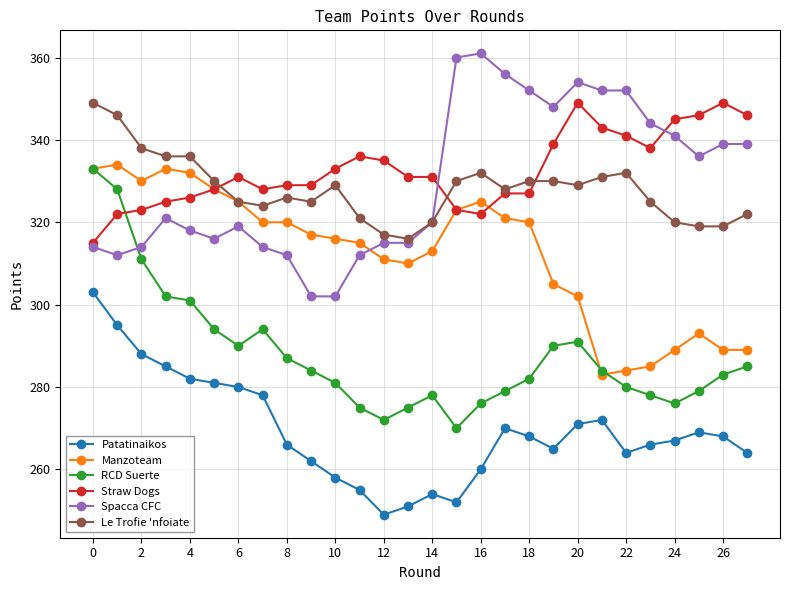

True or false: Manzoteam and Straw Dogs cross at least once.

True